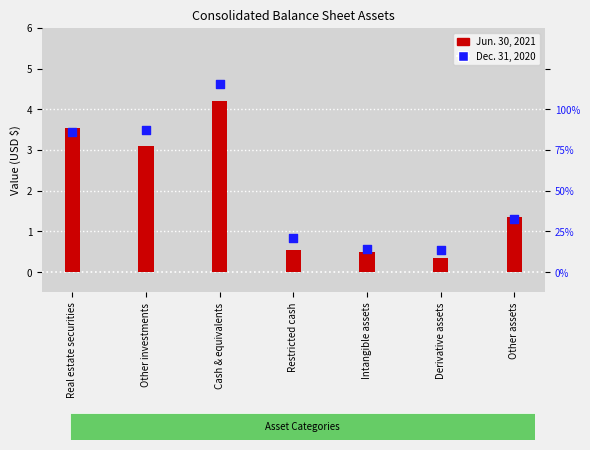

At how many categories does at least one series exceed 1?

4